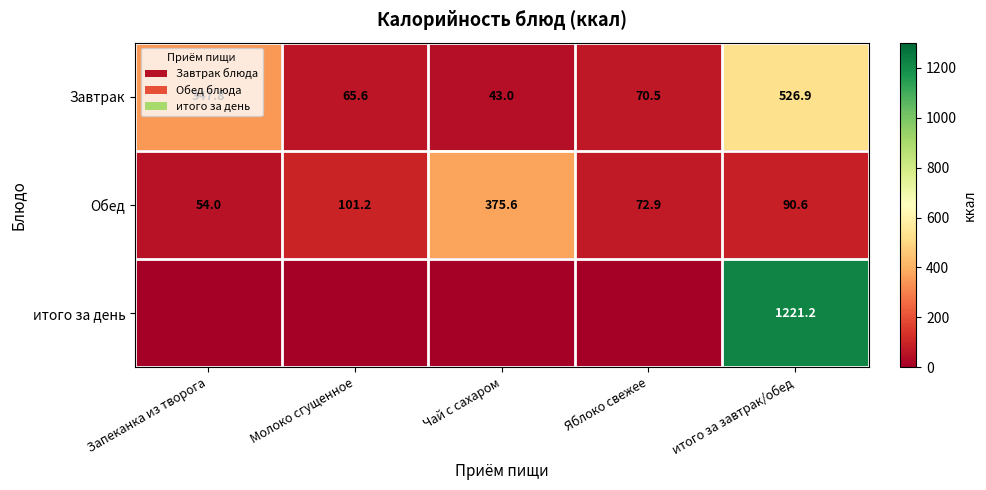

How many data points in Завтрак are less than 70?

2